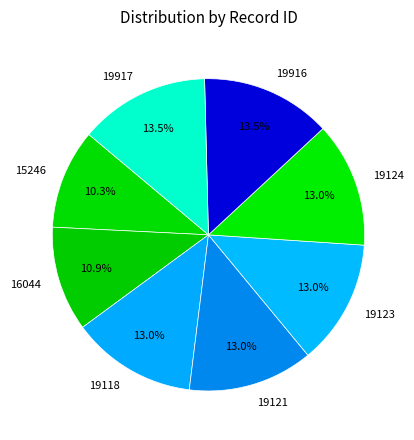

What is the smallest slice in the pie chart?

15246